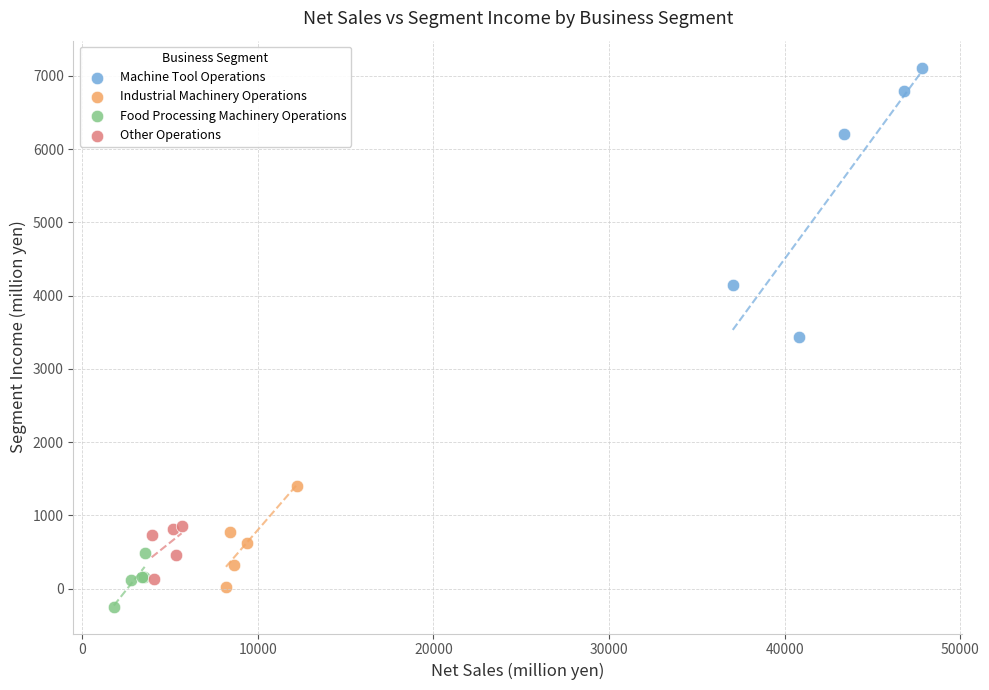

Which series has the widest spread of Y values?

Machine Tool Operations